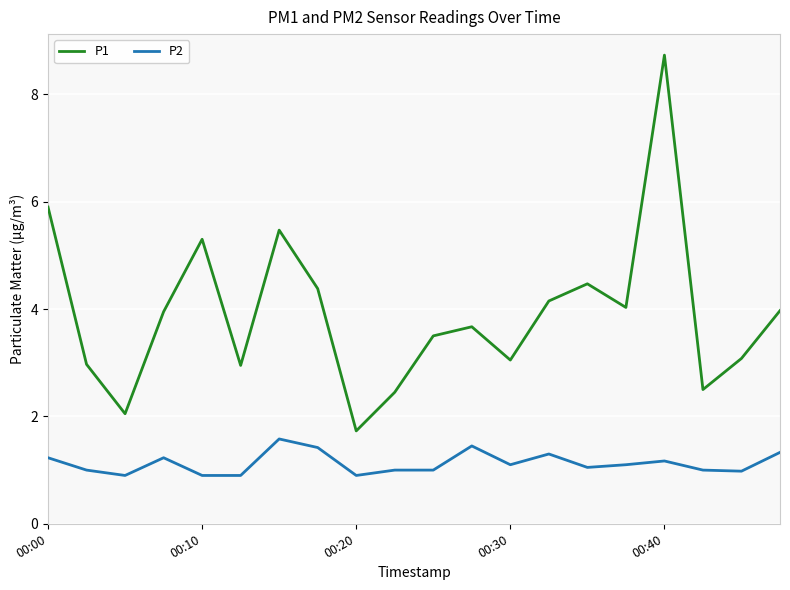

Which series has the largest total across all categories?

P1